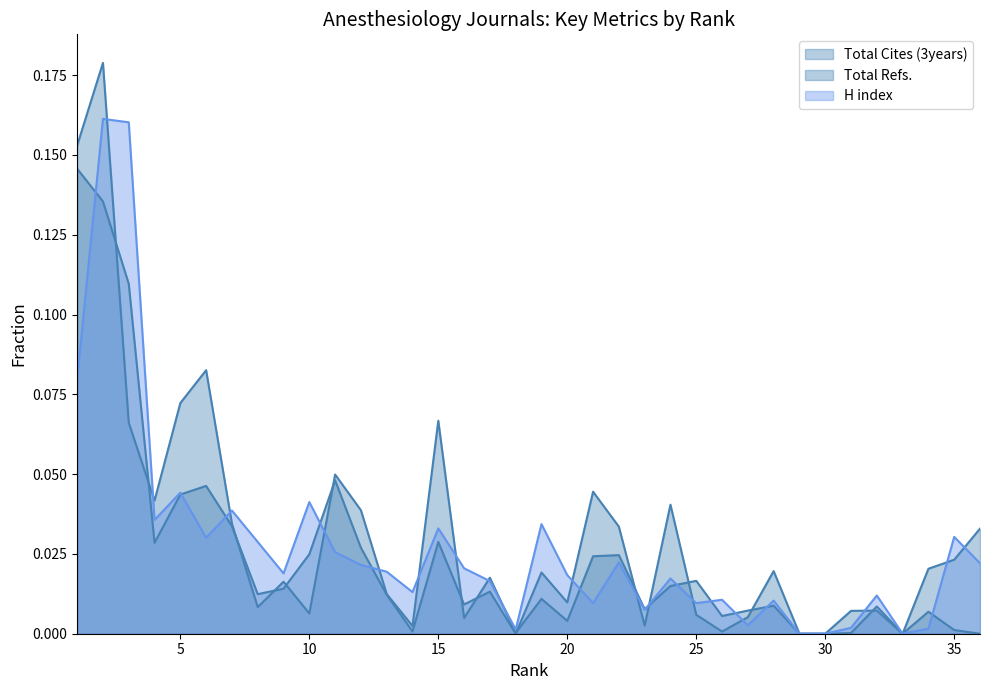

What is the difference between the Total Refs. values at 2 and 18?

0.2